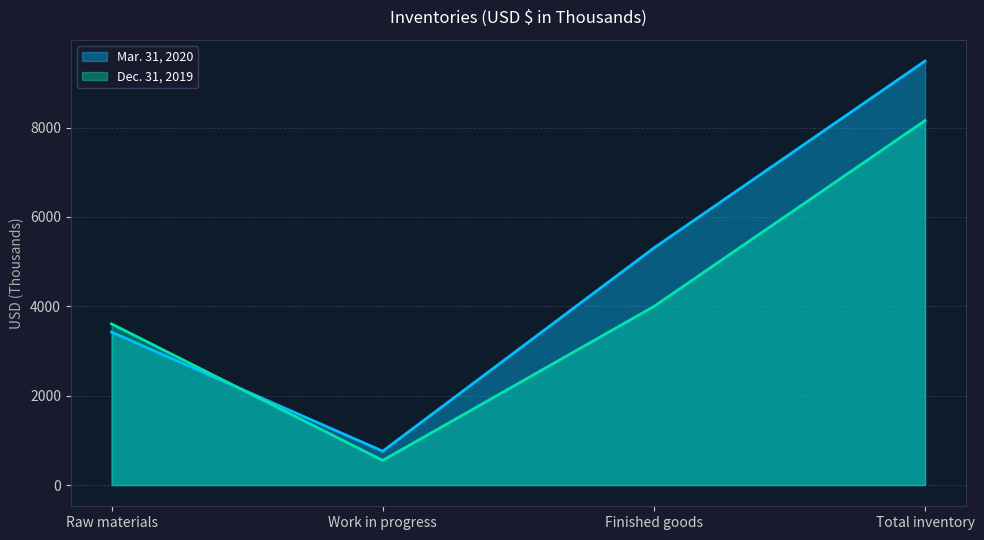

How many values in the Dec. 31, 2019 series exceed 3996?

1